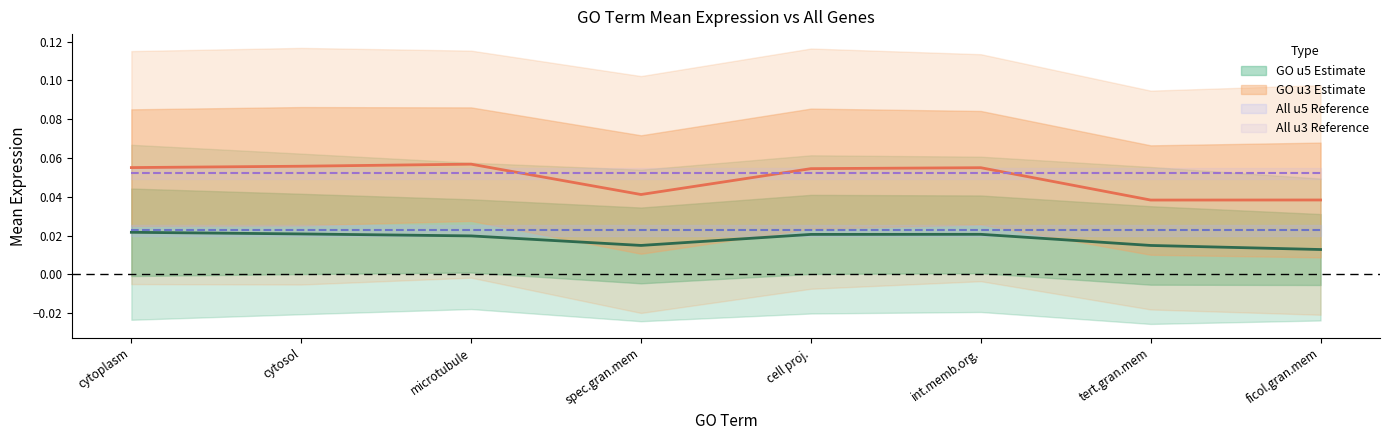

At which category does the chart reach its minimum across all series?

ficolin-1-rich granule membrane